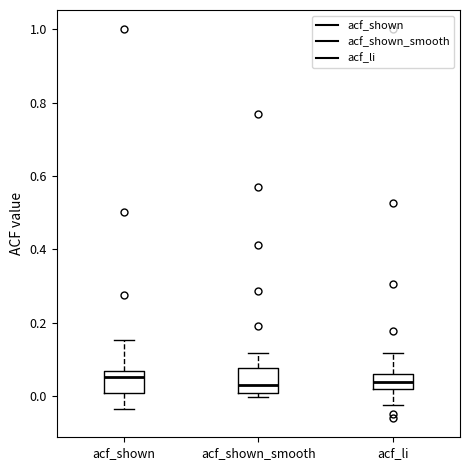

Where does the median line of the box for acf_li sit on the y-axis? The values are not printed on the chart, so give them approximately, as read against the axis.

0.04